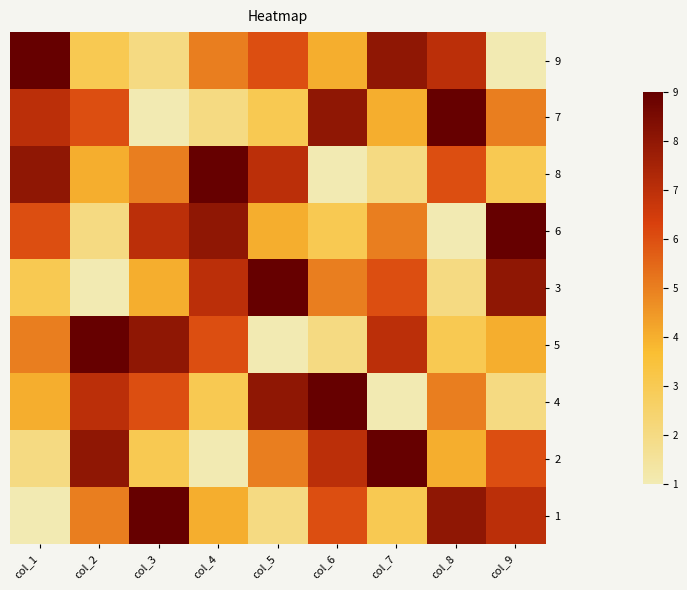

Which has a higher value, col_4 or col_2?

col_4